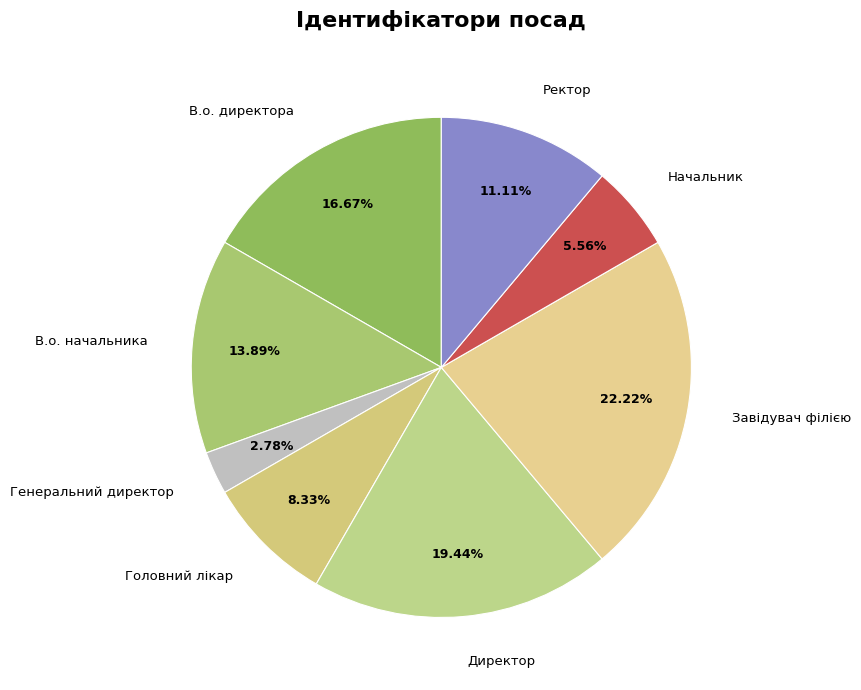

What is the smallest slice in the pie chart?

Генеральний директор